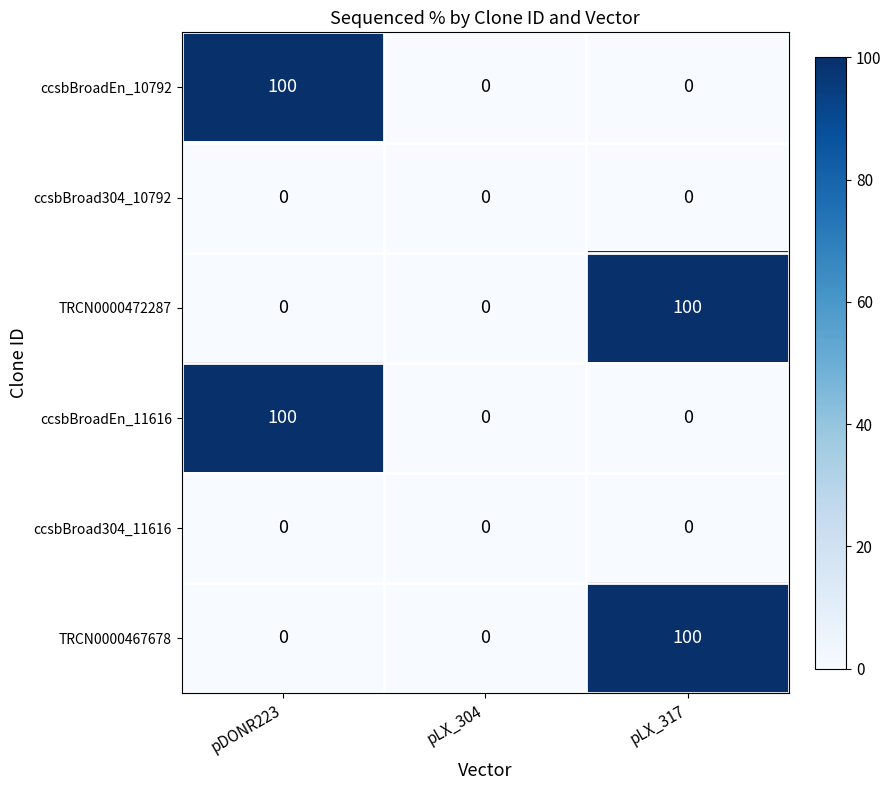

Is the value of TRCN0000467678 at pLX_317 greater than the value of TRCN0000472287 at pLX_304?

Yes